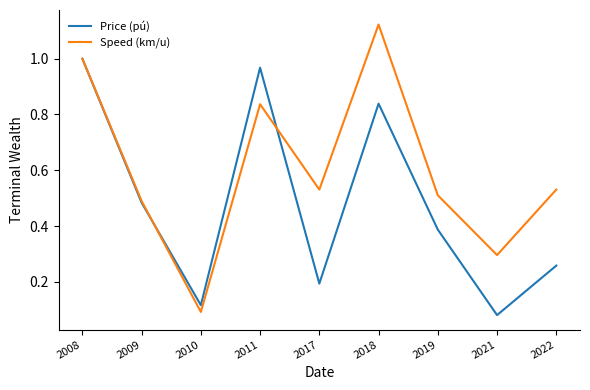

Is it true that Speed (km/u) equals 0.2 at 2021?

False